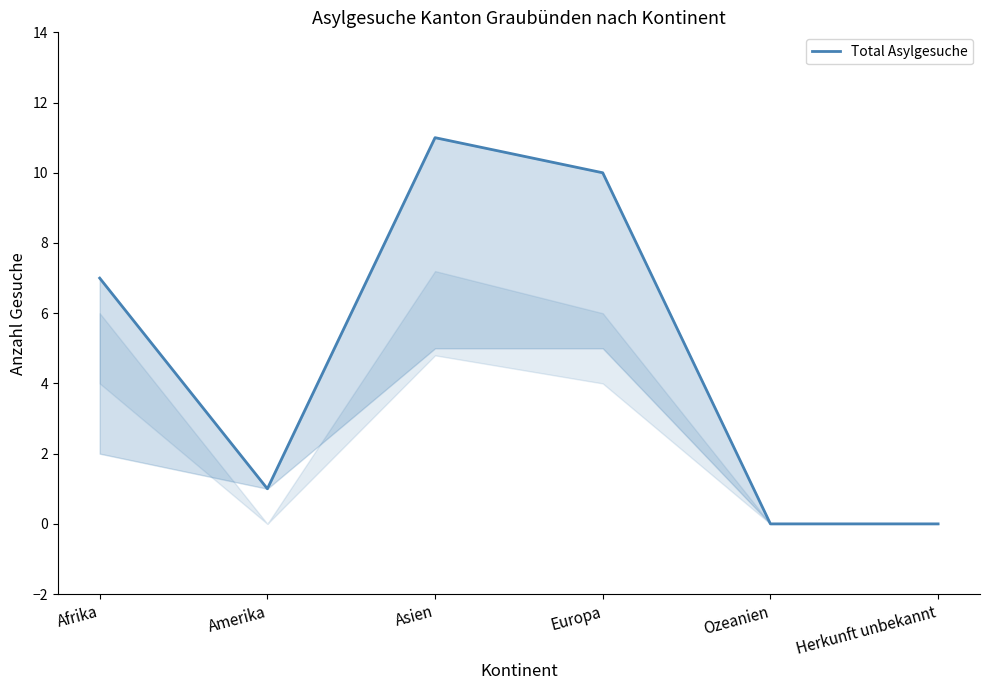

True or false: the data shows 18 at Europa.

False